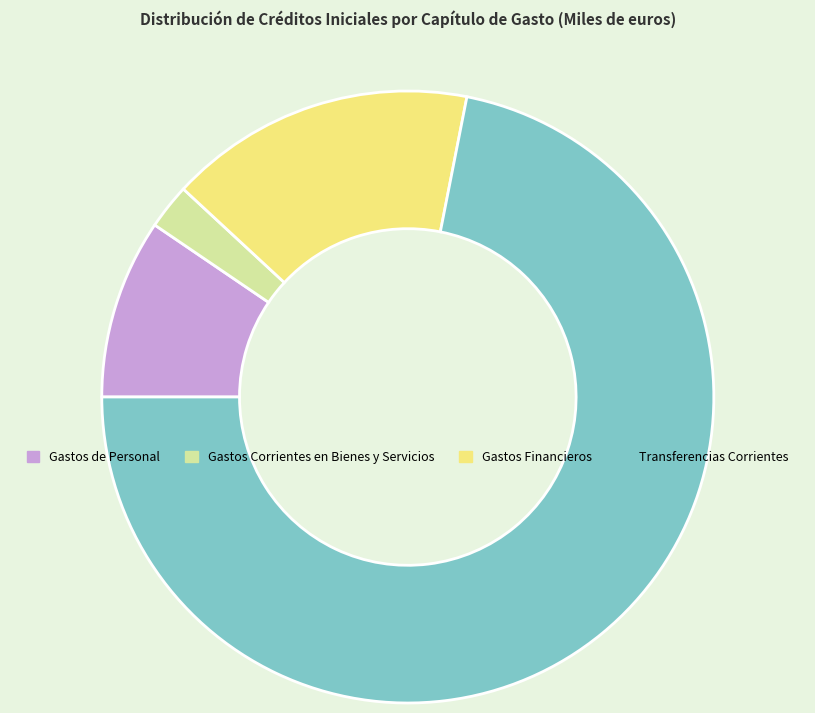

Is it true that Transferencias Corrientes is 72% of the pie?

True